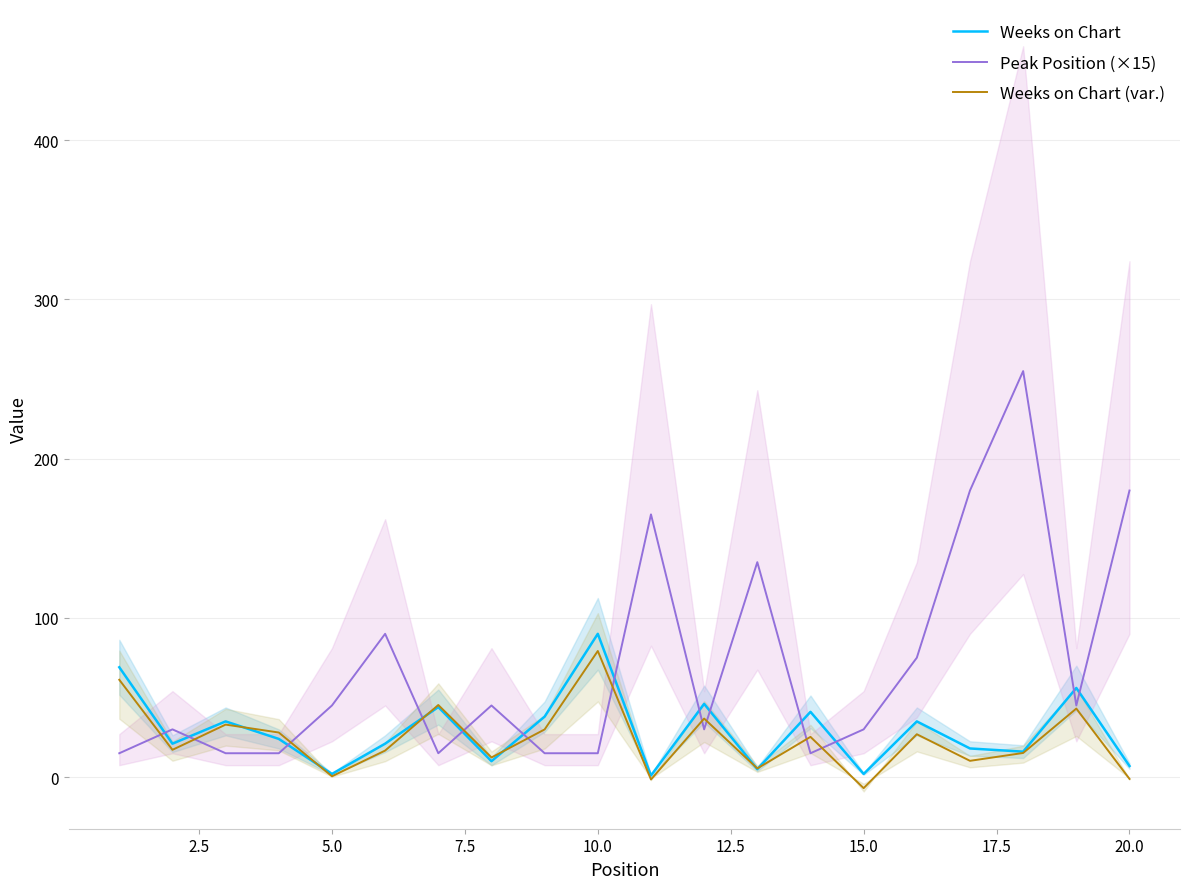

After their last crossing, which series has the higher values: Weeks on Chart (var.) or Peak Position (×15)?

Peak Position (×15)